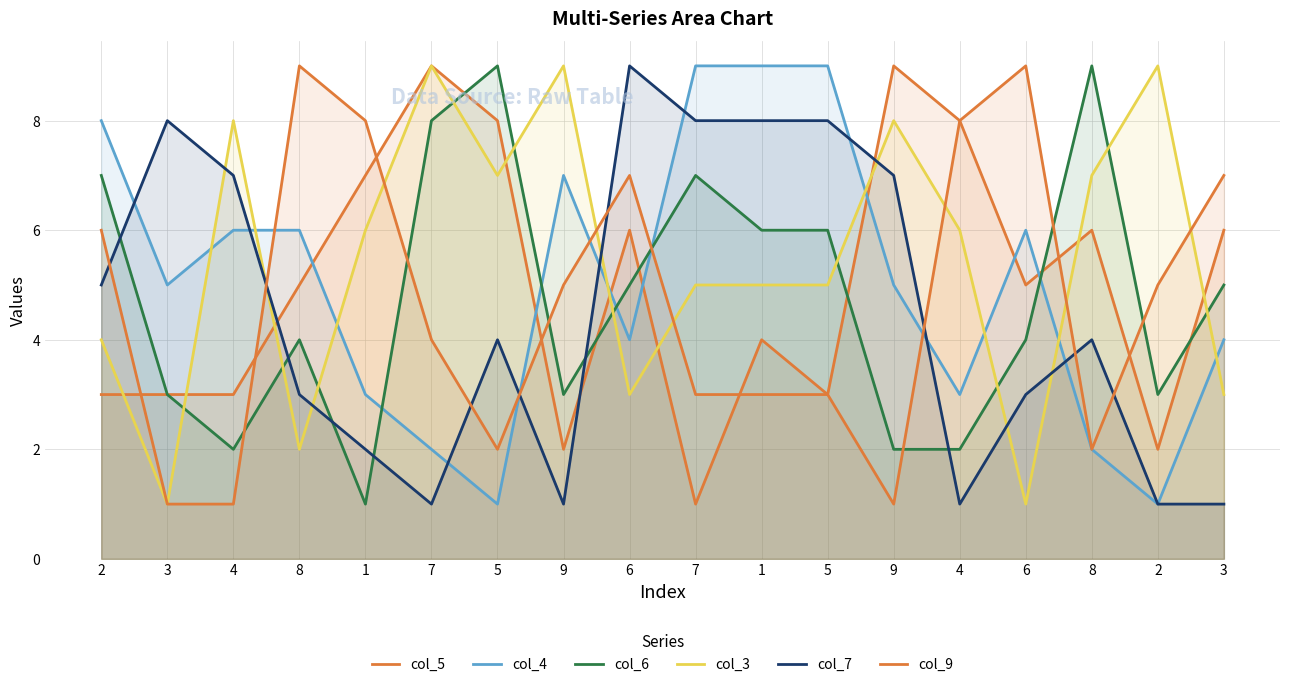

How many times do col_5 and col_3 cross each other?

9